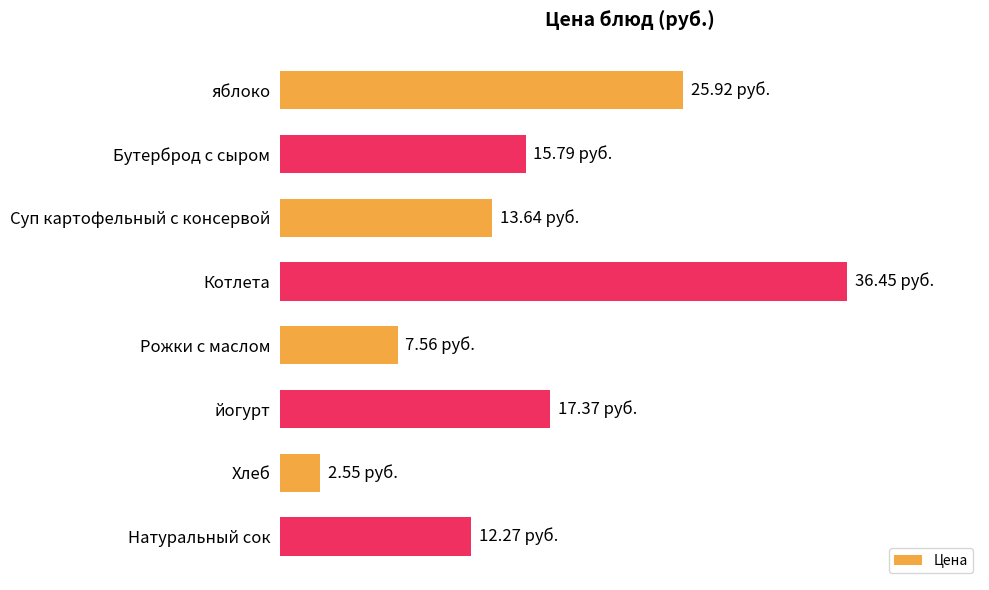

Are the bars horizontal?

Yes